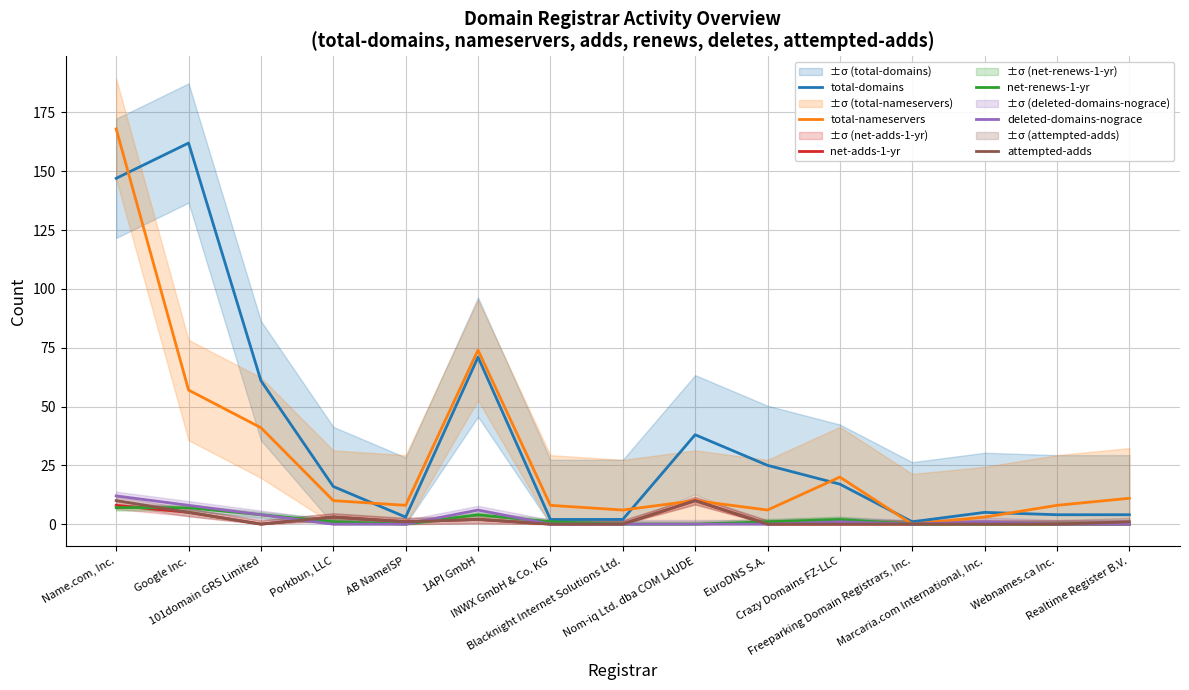

True or false: net-renews-1-yr has a value of 2 at Crazy Domains FZ-LLC.

True